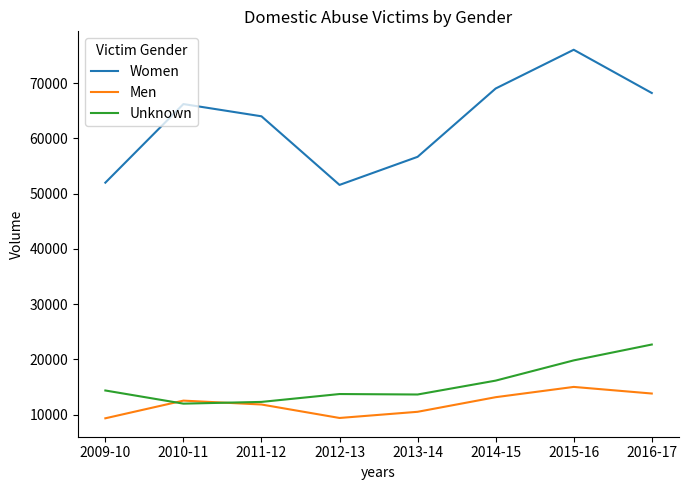

Which category has the highest value in the Unknown series?

2016-17